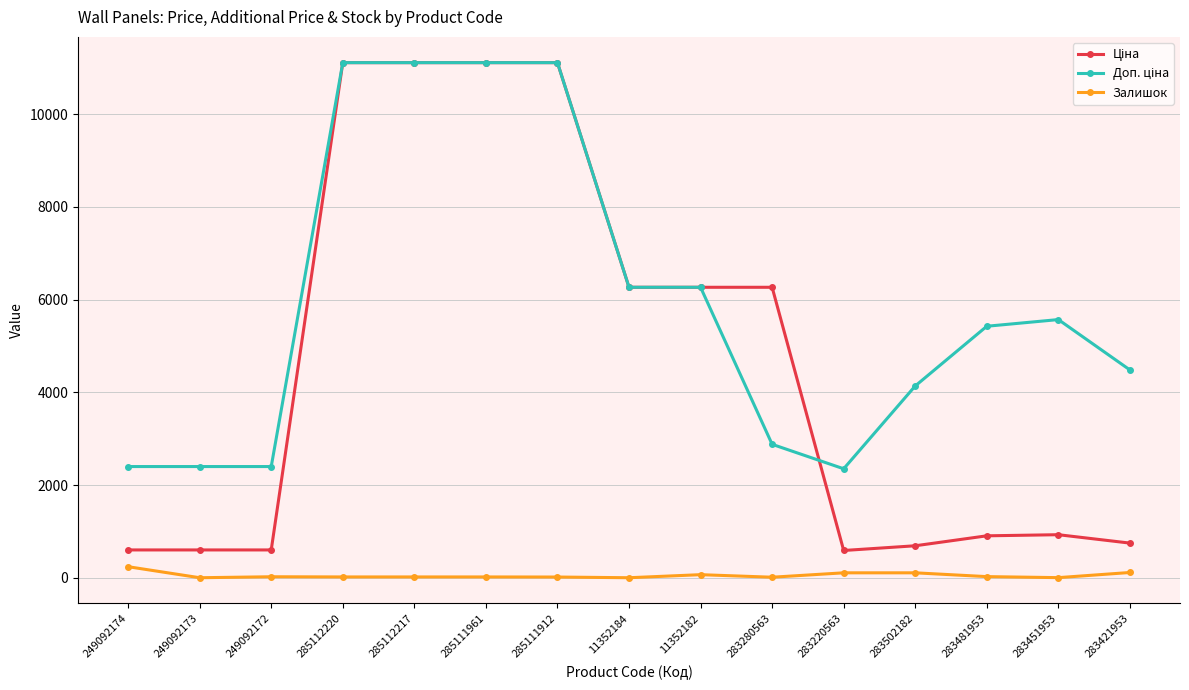

Is it true that Залишок equals 17.0 at 285112220?

True